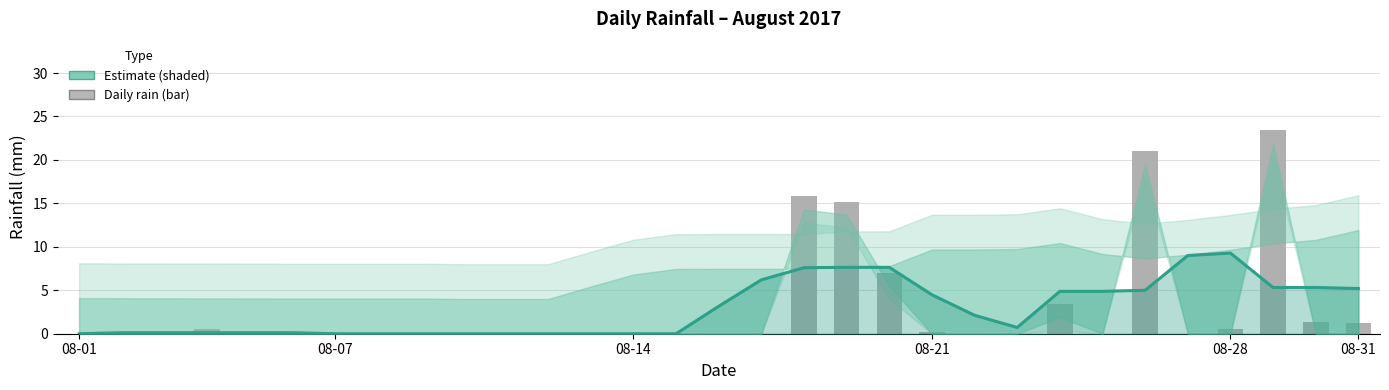

Between 22 and 27, which series saw the biggest shift?

Rainfall estimate